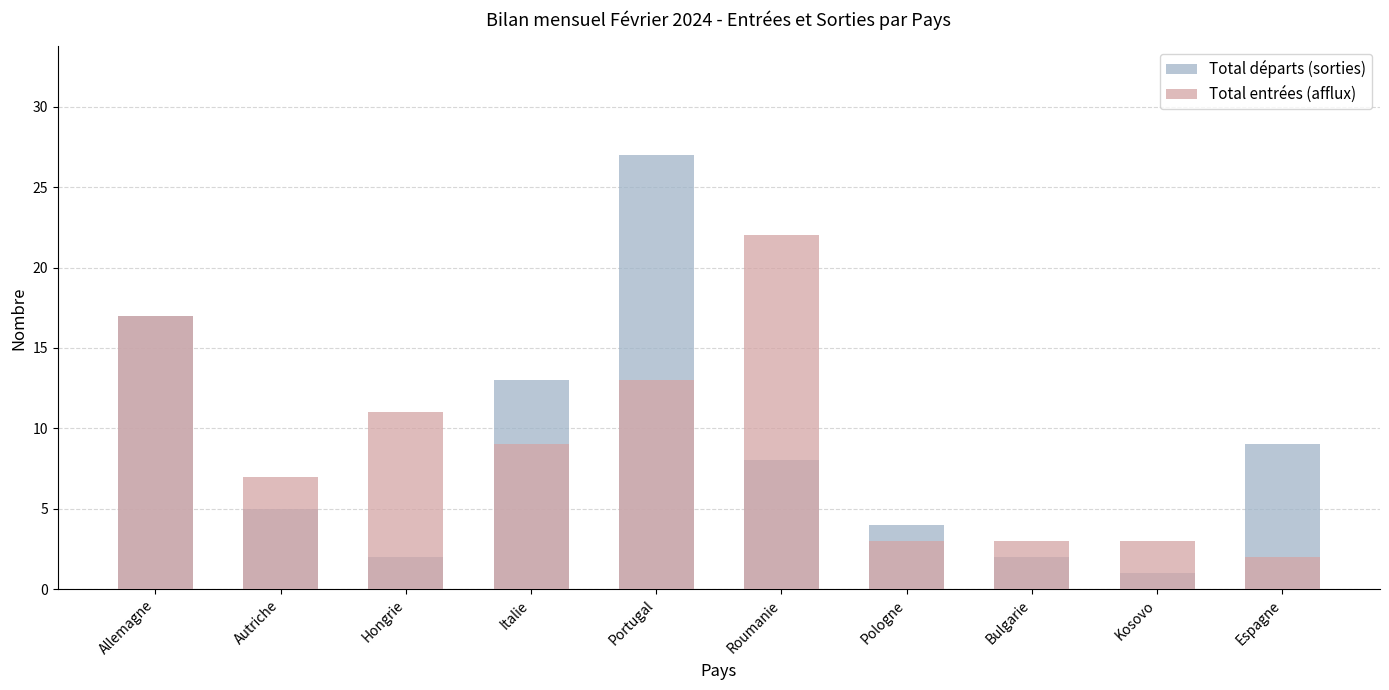

What is the total value across all series at Portugal?

40